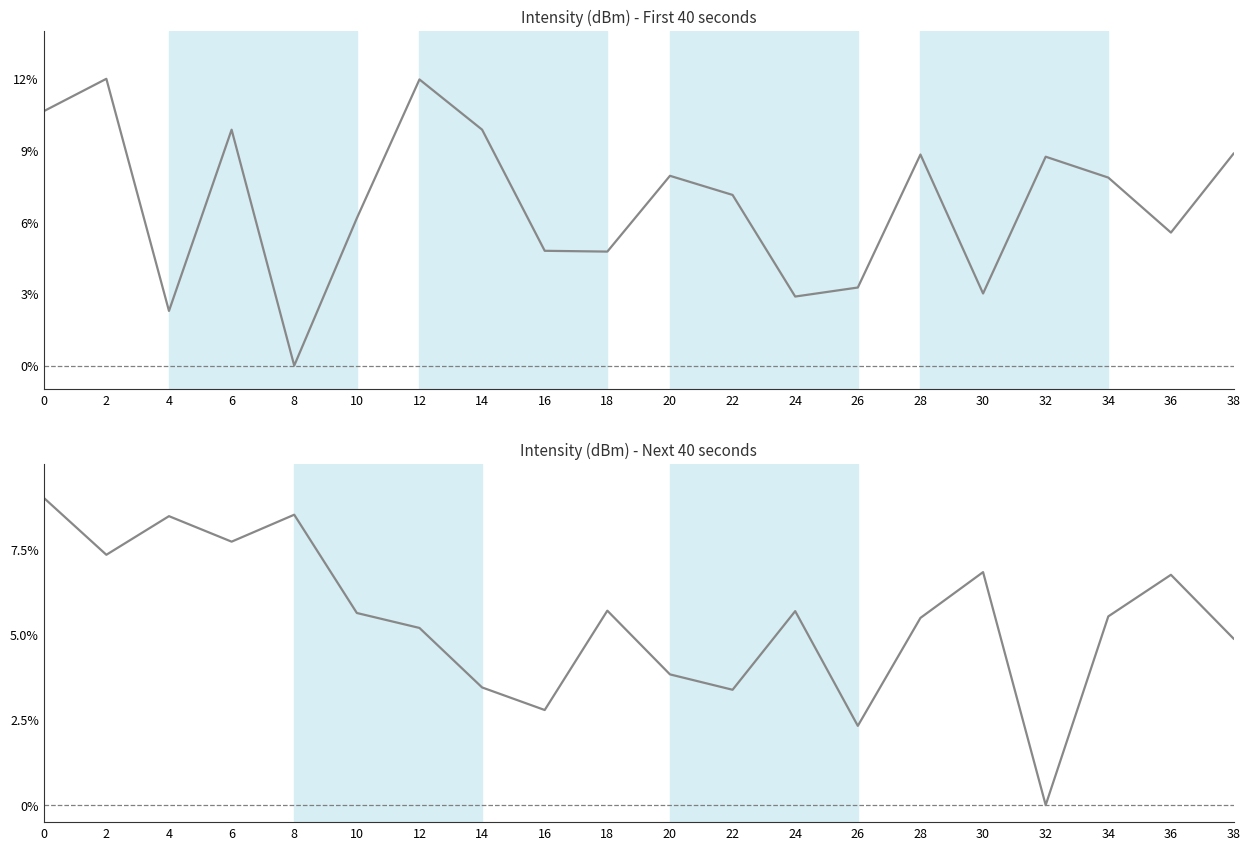

The value at 38 is 2.1. True or false?

False